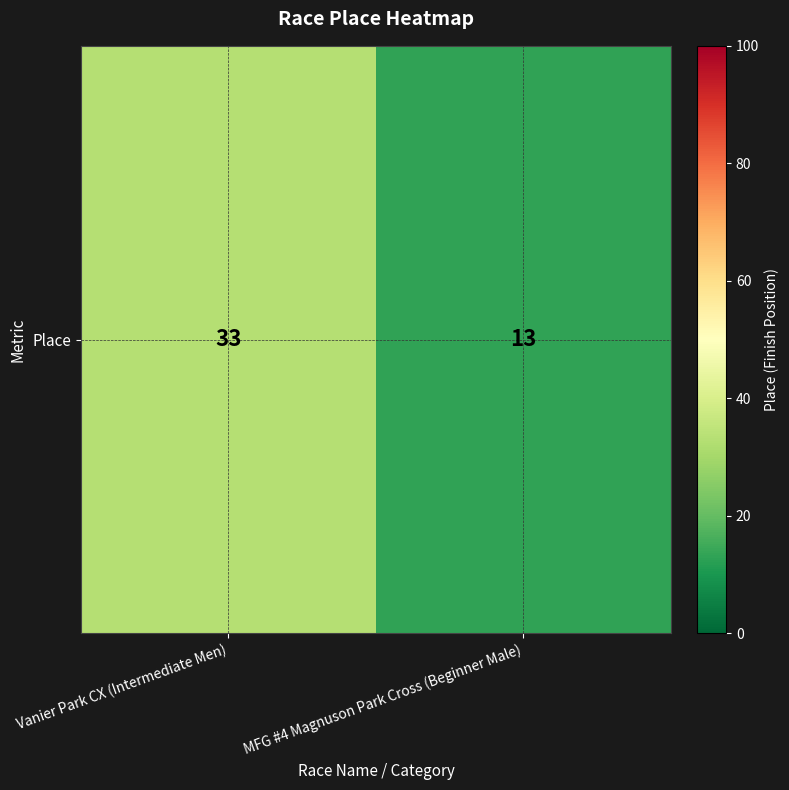

What is the sum of all values?

46